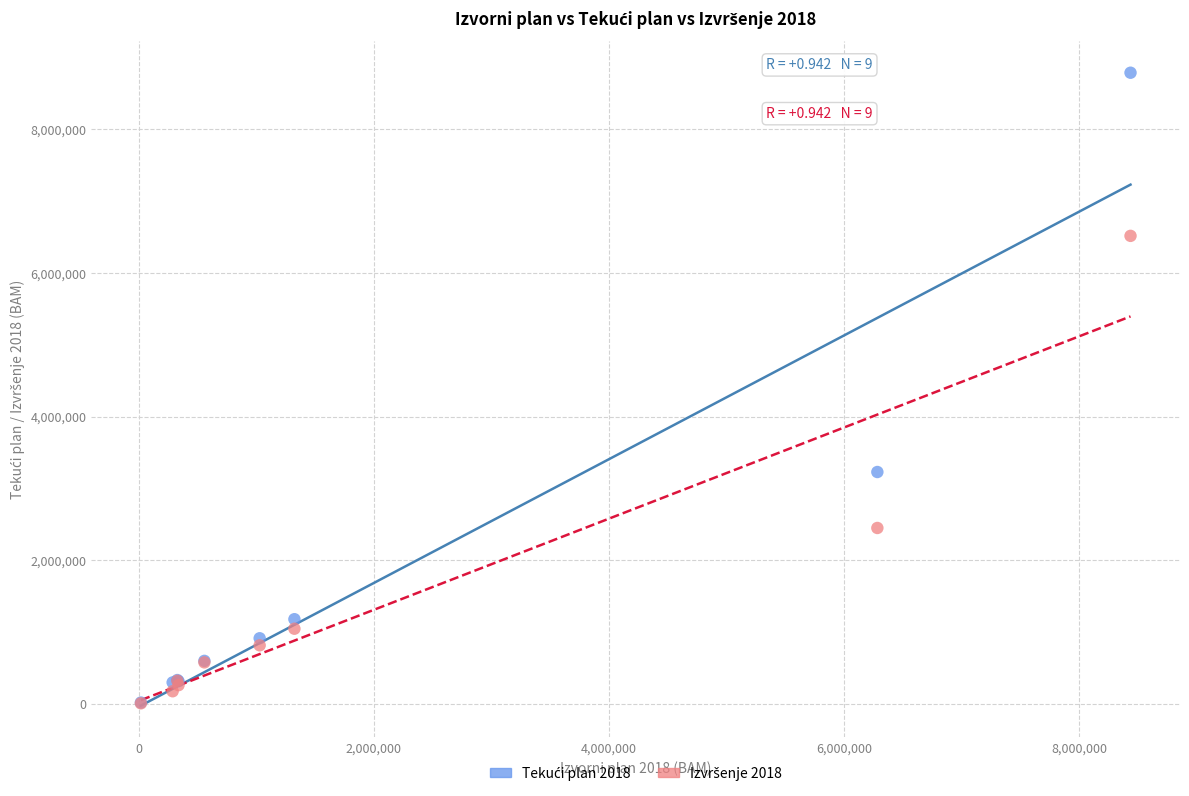

Across all series, what Y value is closest to 4398525?

3229330.0